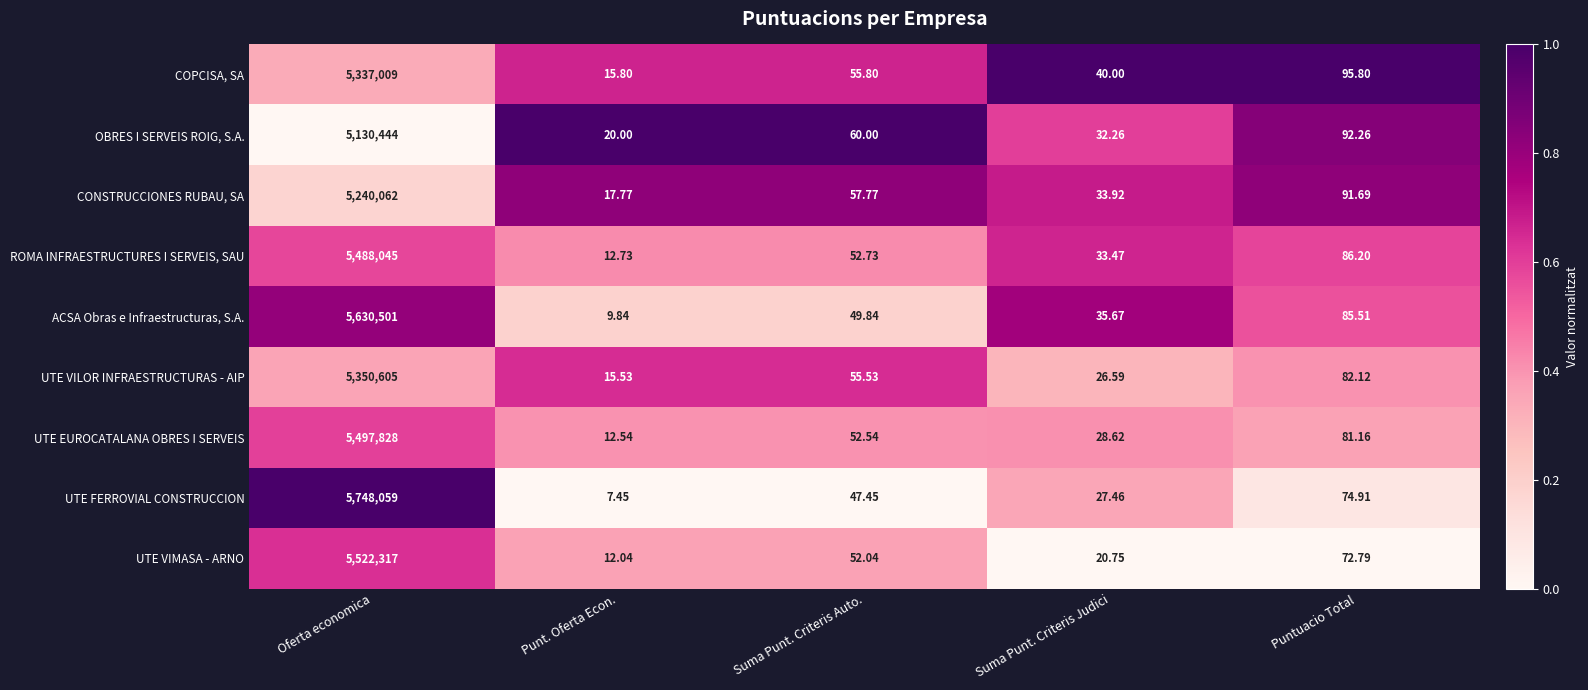

At which category is the sum across all series the highest?

Oferta economica